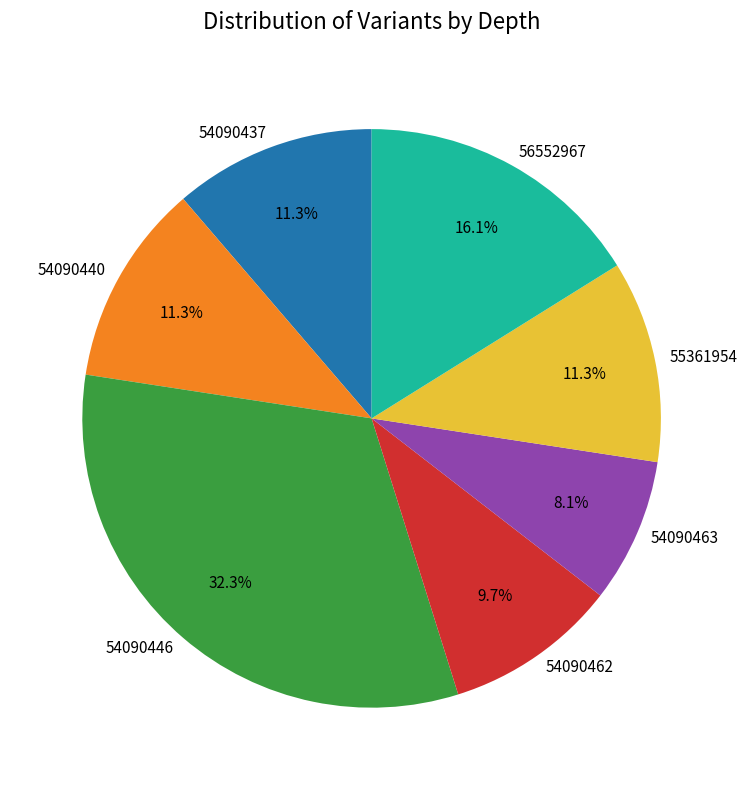

Which category has the smallest portion of the pie?

54090463